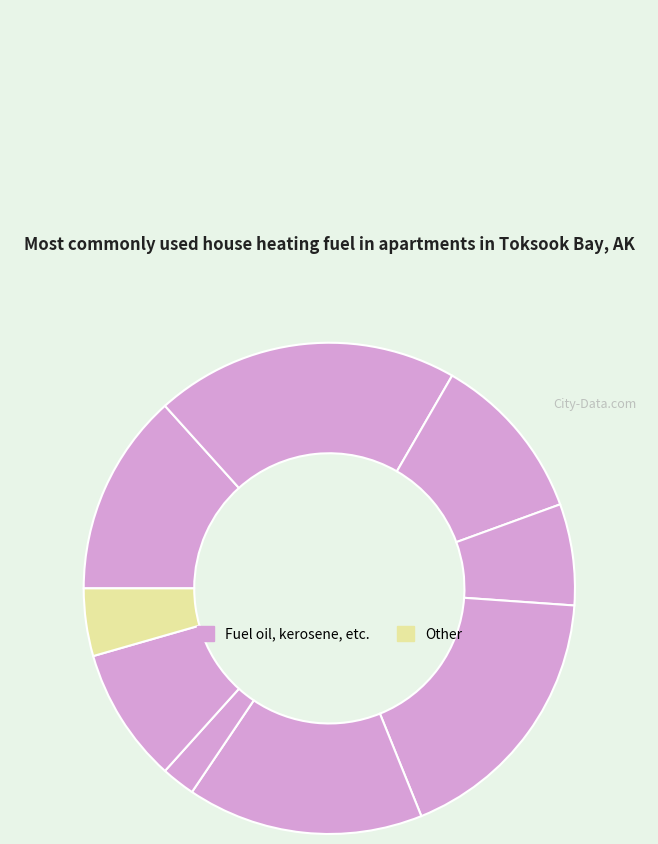

Count the number of slices in the pie.

9